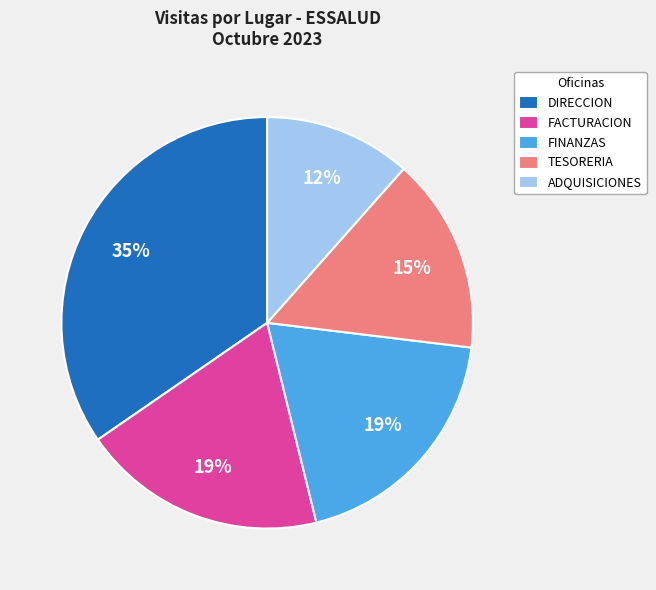

How many slices are in this pie chart?

5